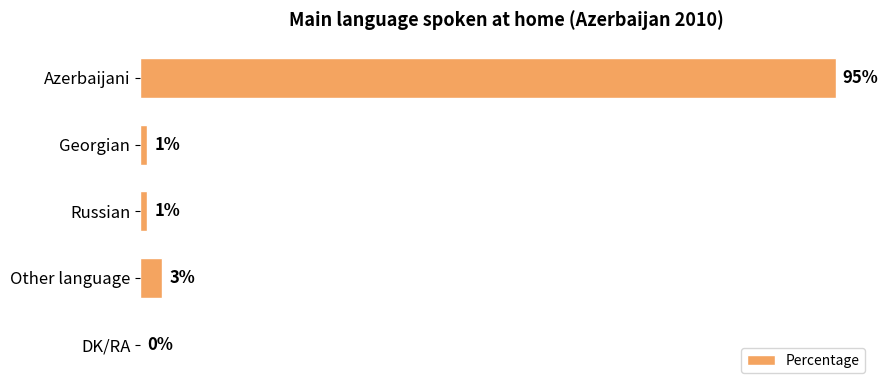

Which has a higher value, Other language or Georgian?

Other language